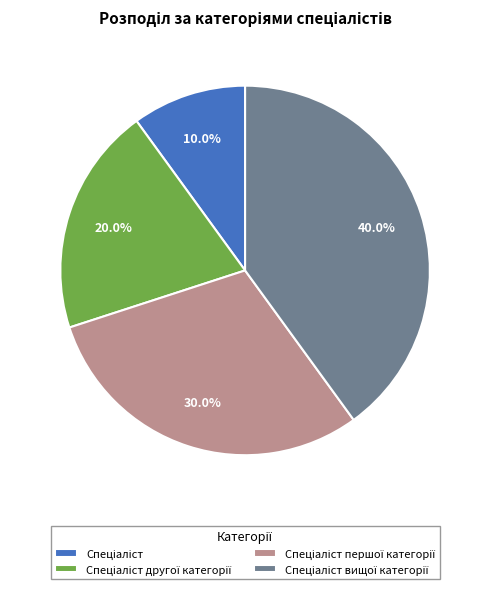

How many slices are in this pie chart?

4